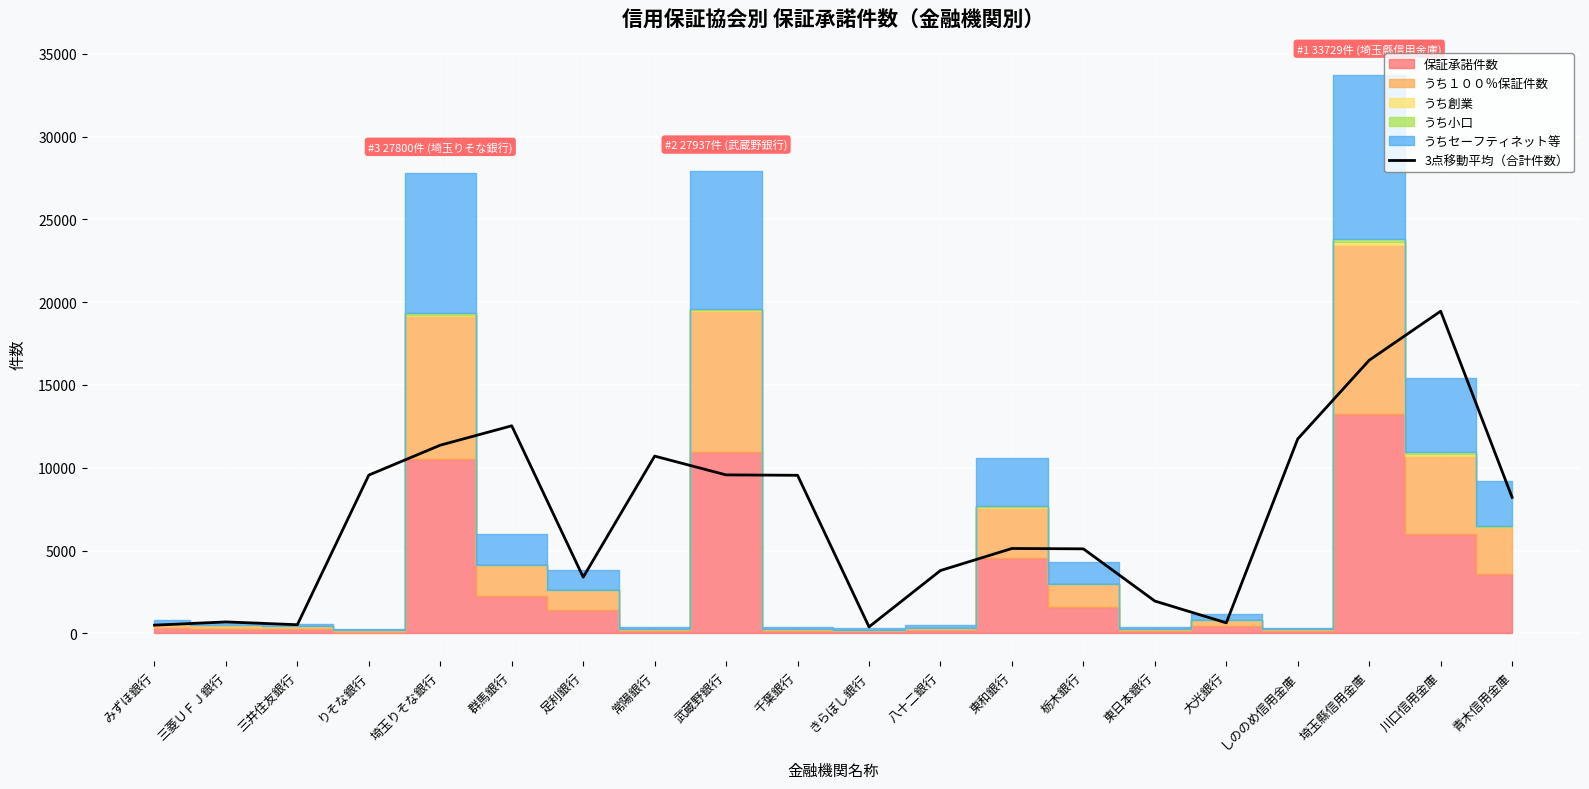

Where is the first local minimum?

三井住友銀行